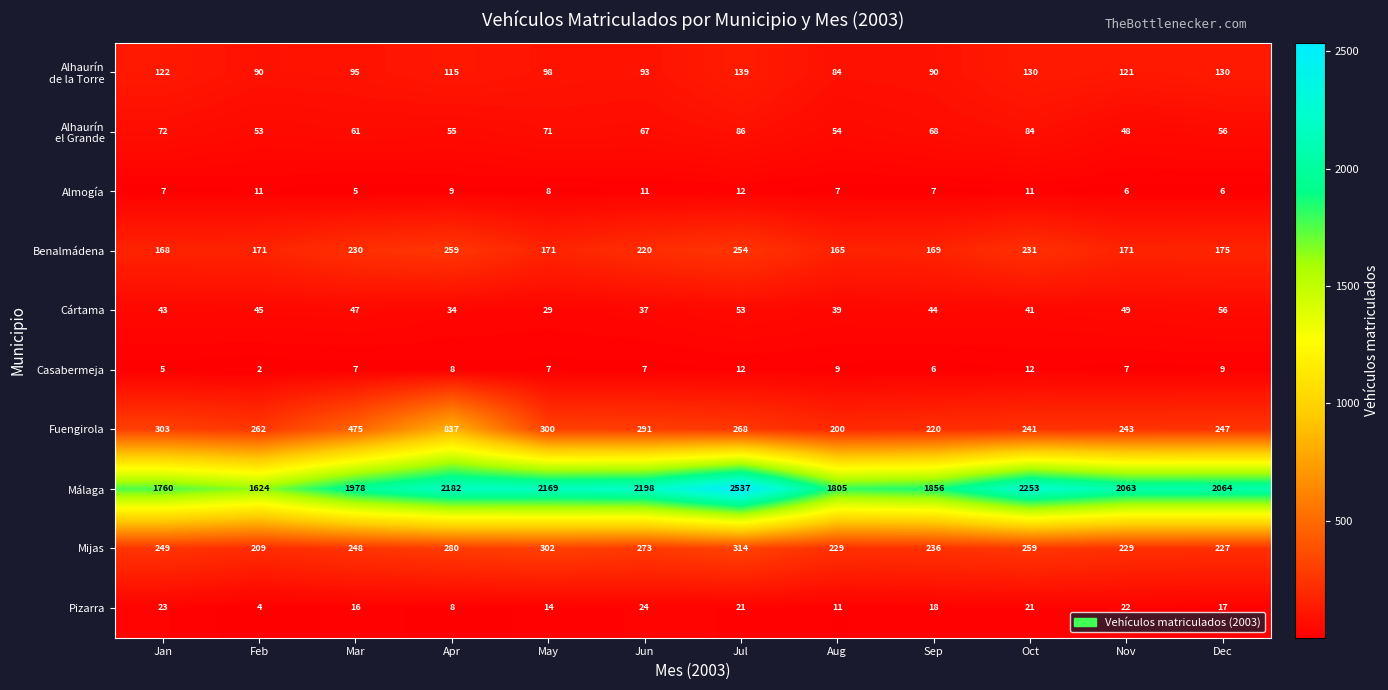

The value of Cártama at May is 29. True or false?

True